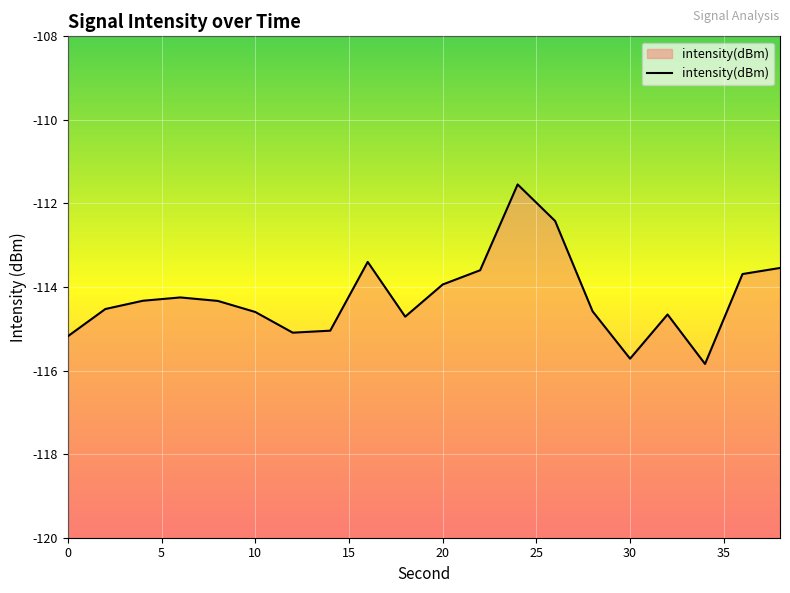

Is it true that the value at 10 is -184.0?

False